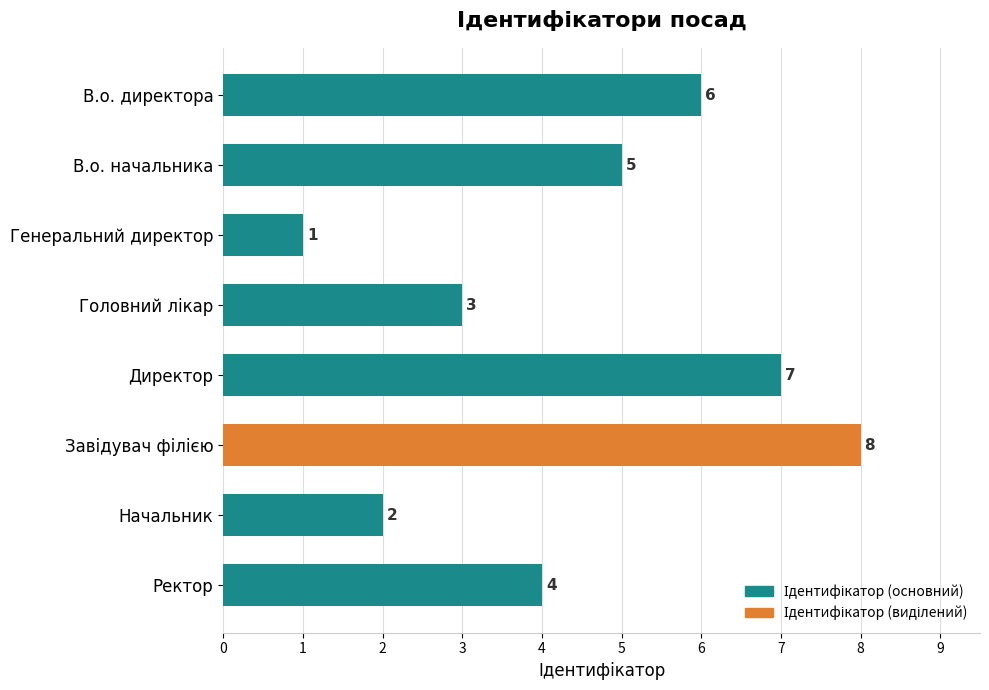

What is the difference between the values at Начальник and В.о. директора?

4